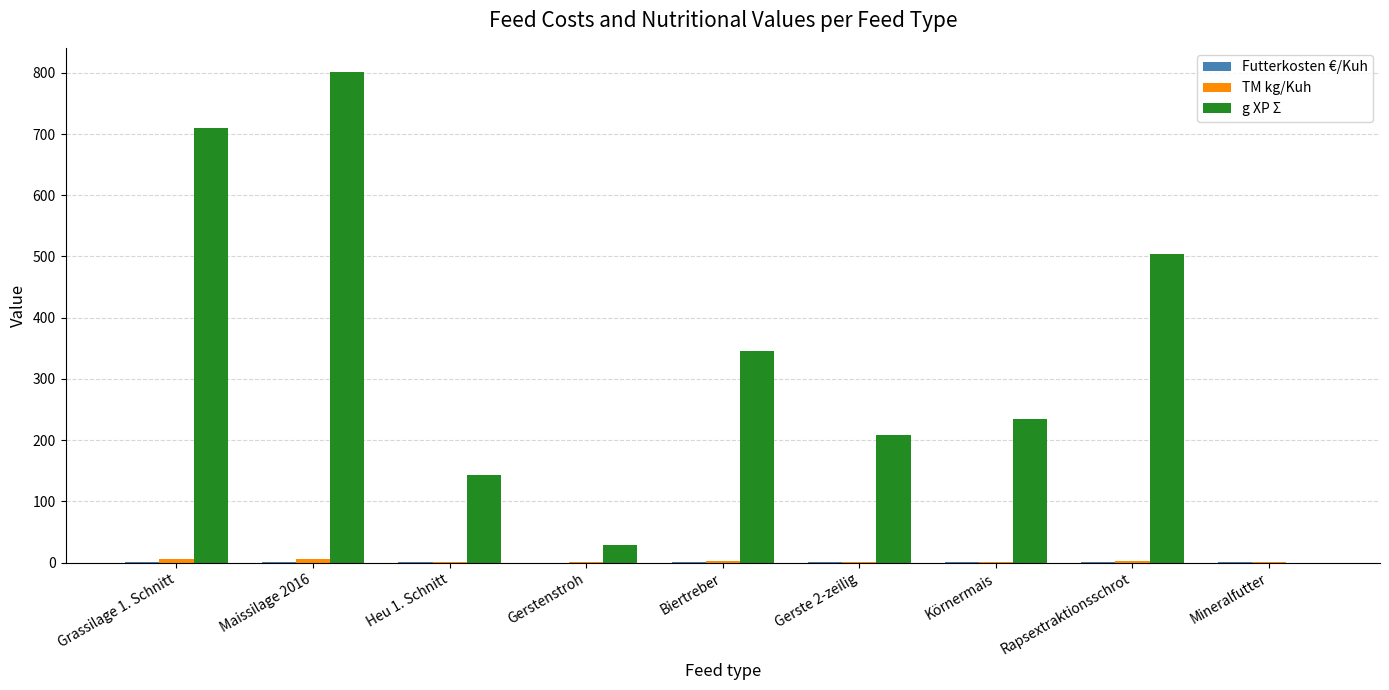

At which label is g XP Σ closest to 400?

Biertreber